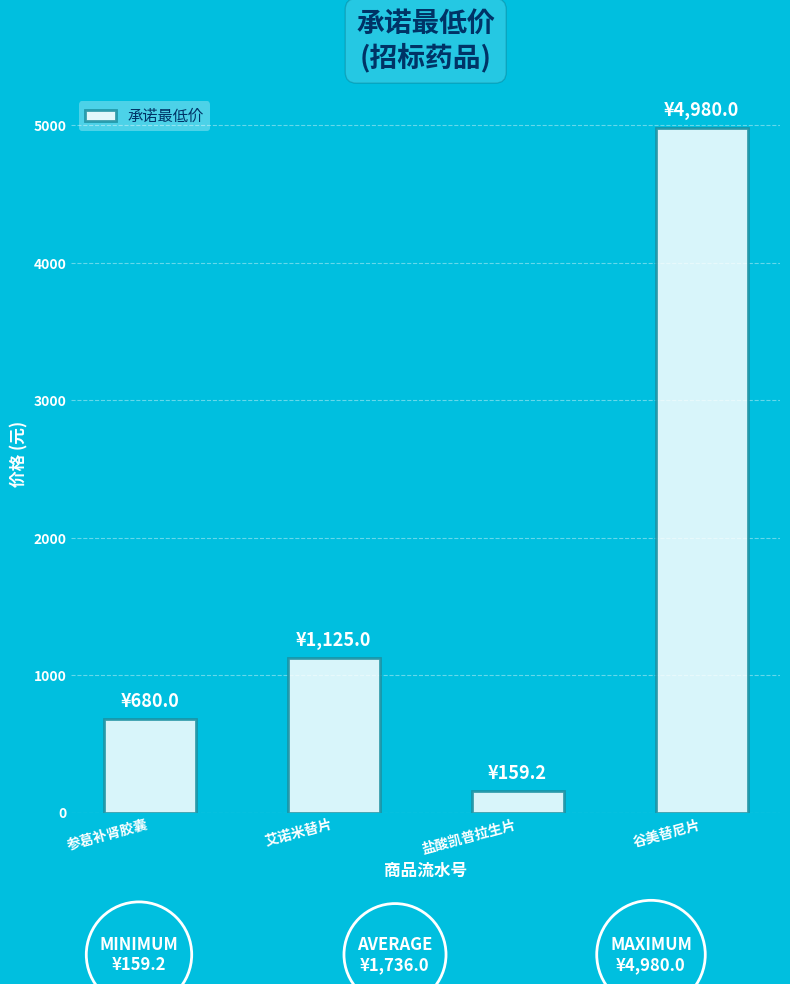

What is the difference between the values at 参葛补肾胶囊 and 盐酸凯普拉生片?

520.8